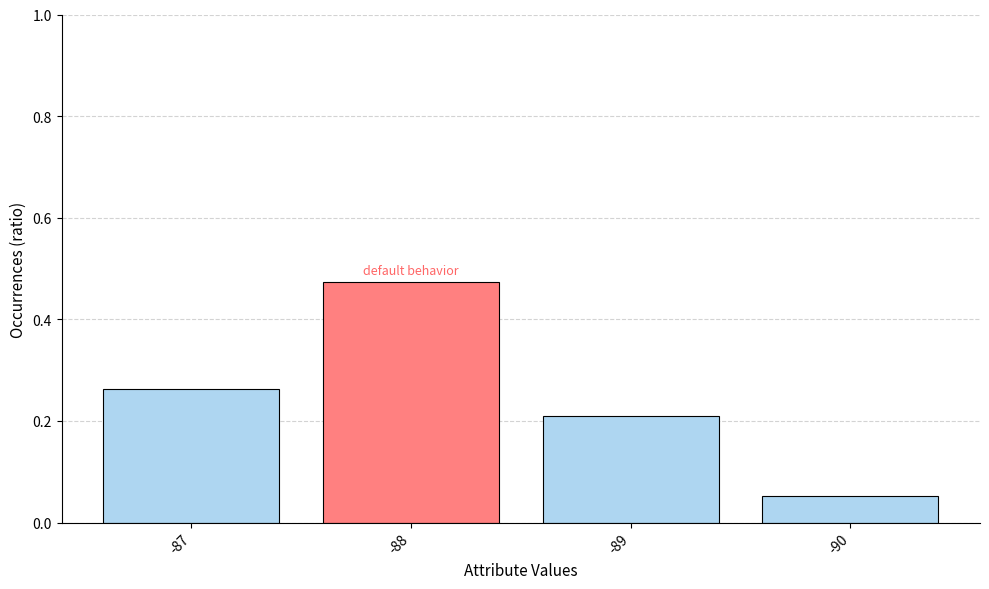

Where is the data nearest to the value 0?

-90